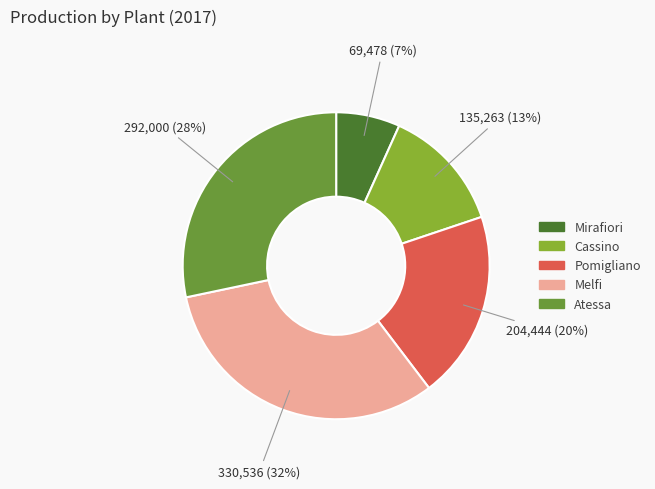

Is there any slice that represents more than half of the pie?

No